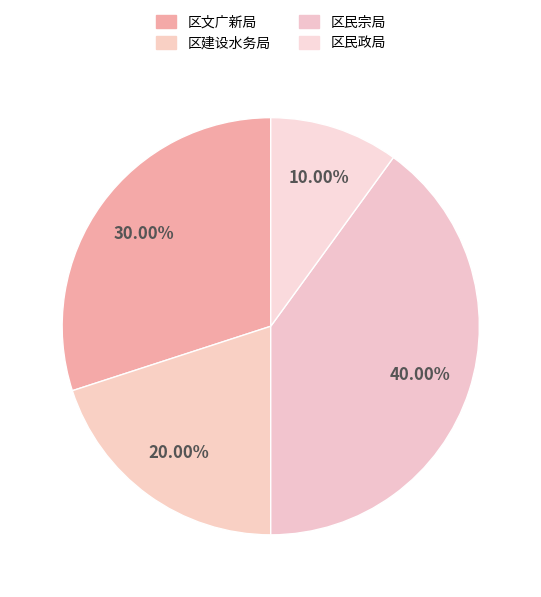

Rank the categories by value from highest to lowest.

区民宗局, 区文广新局（区体育局、区版权局）, 区建设水务局（区园林绿化局）, 区民政局